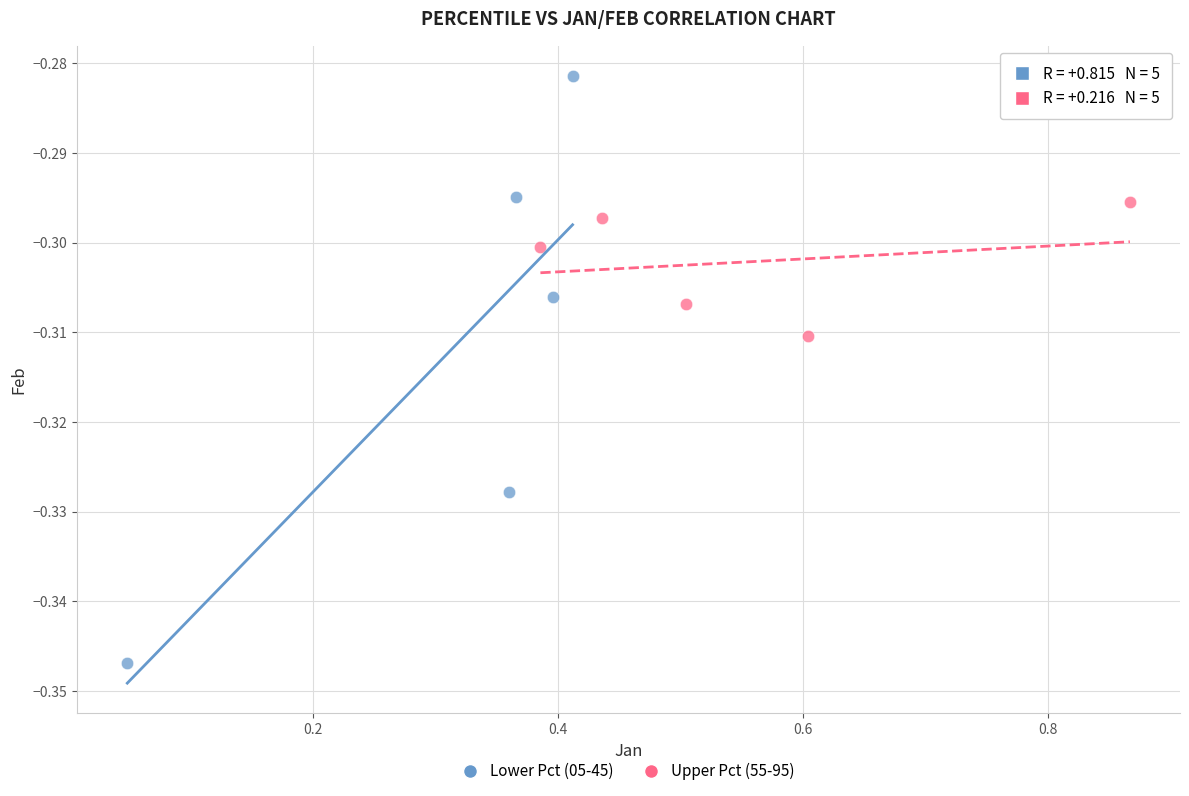

Which series contains the highest Y value?

Lower Pct (05-45)